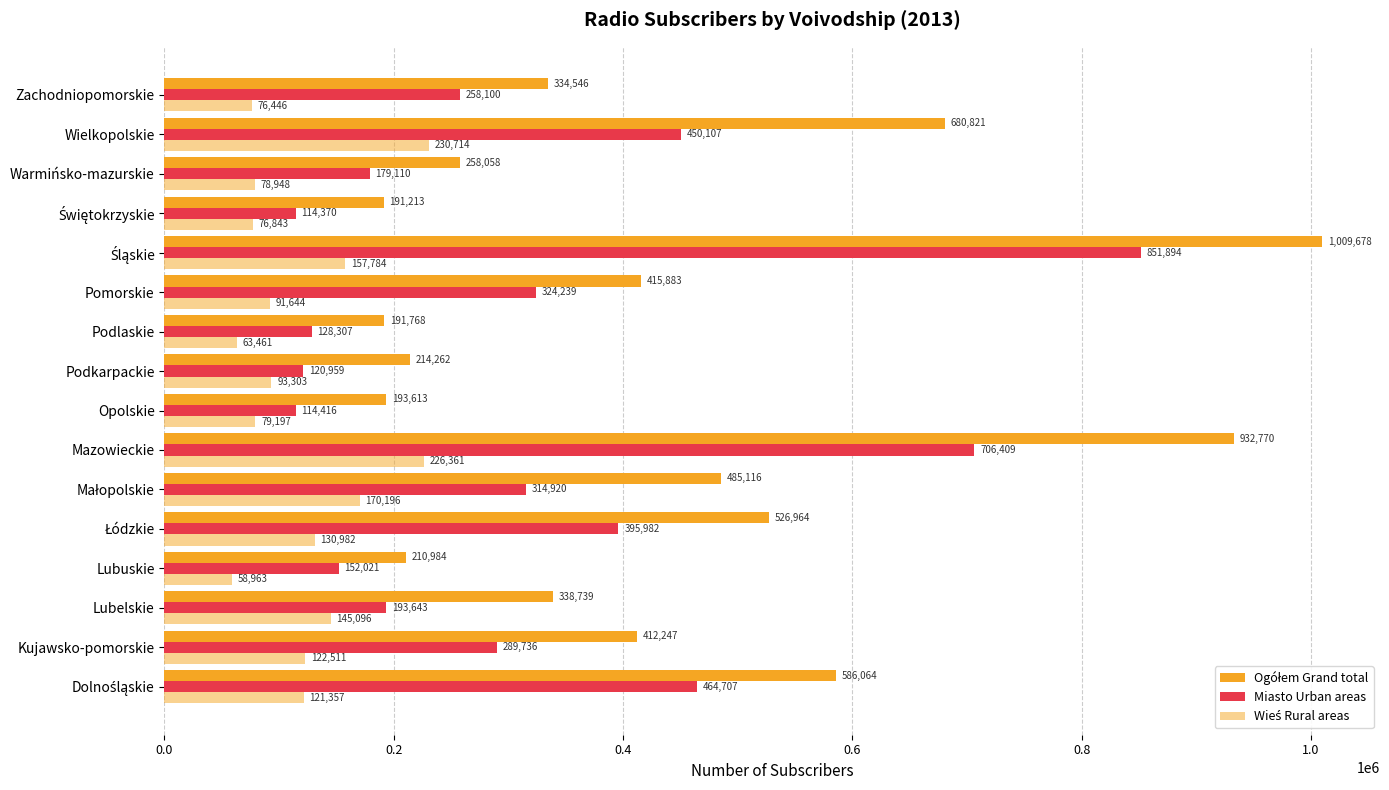

Are the bars horizontal?

Yes